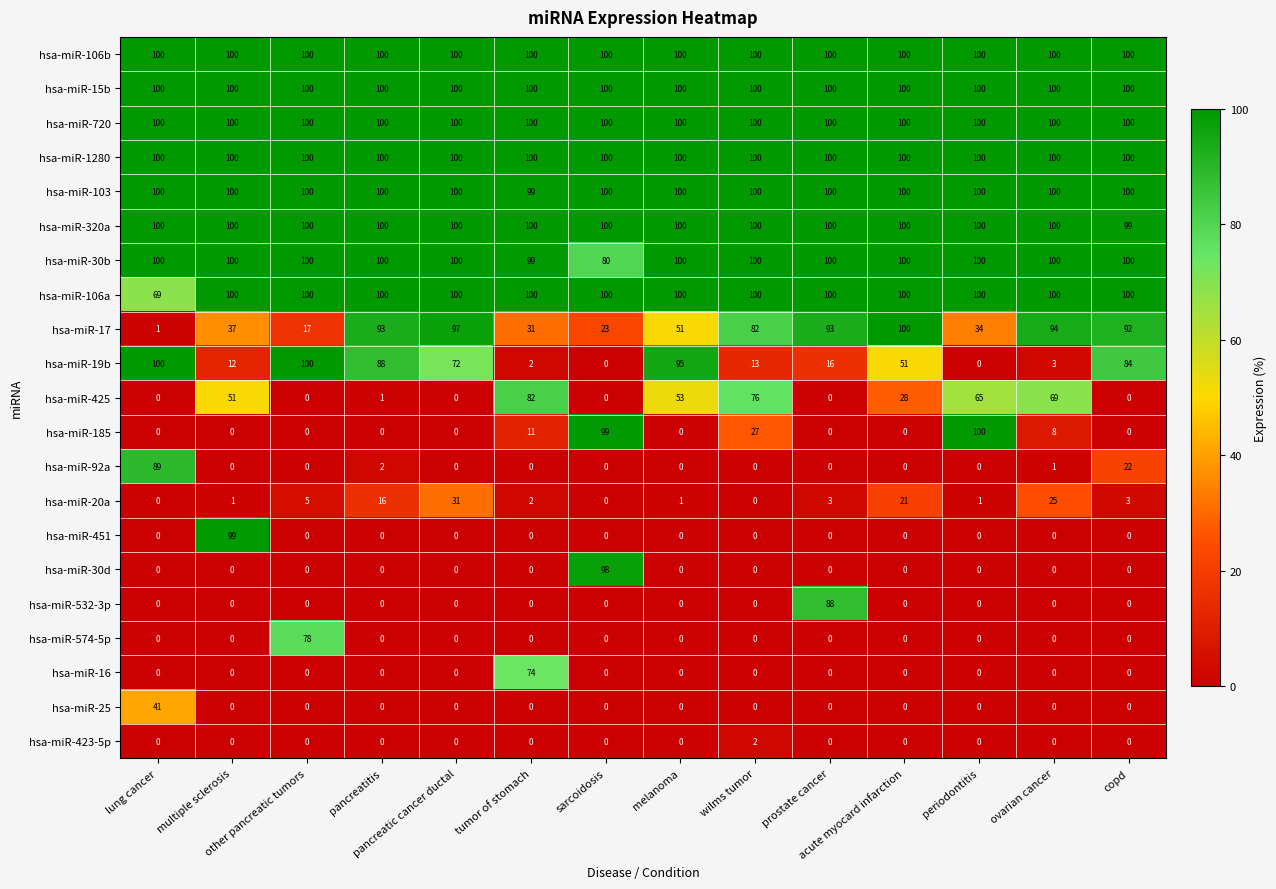

What is the maximum value shown in the chart?

100